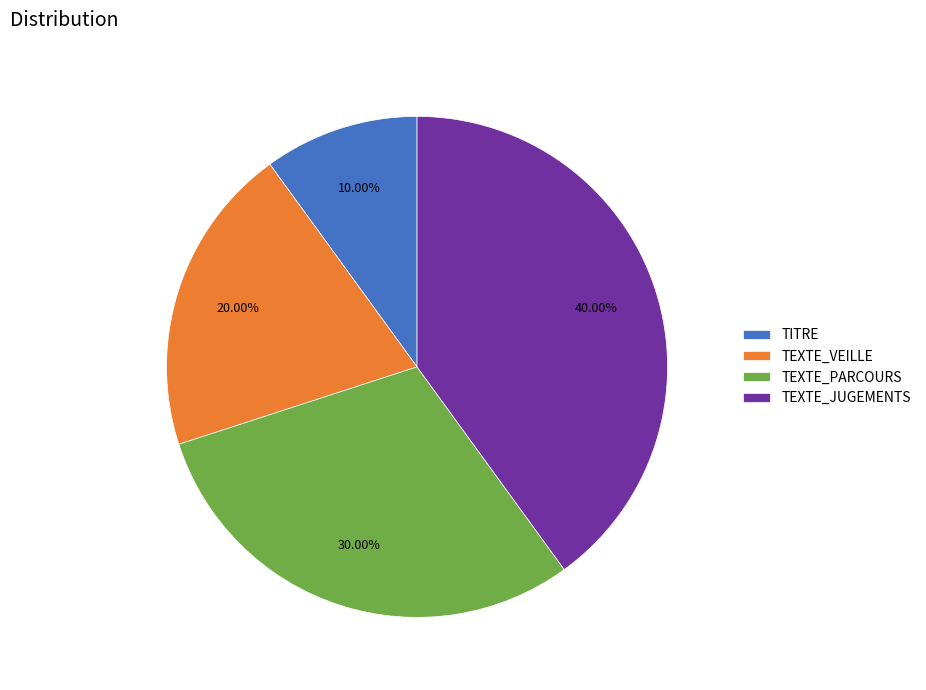

Which slice is the largest?

TEXTE_JUGEMENTS